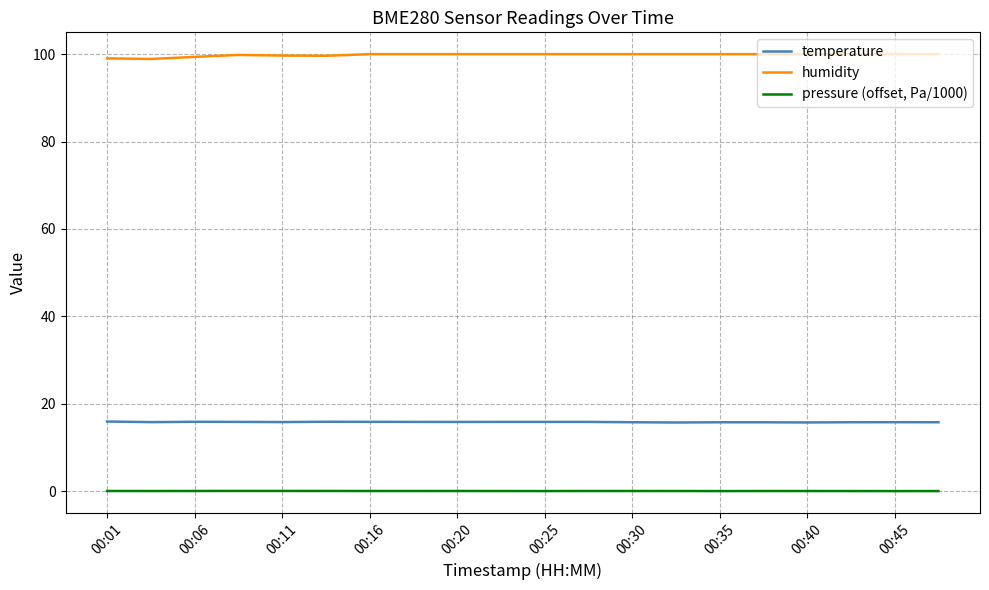

Which series has the largest total across all categories?

humidity